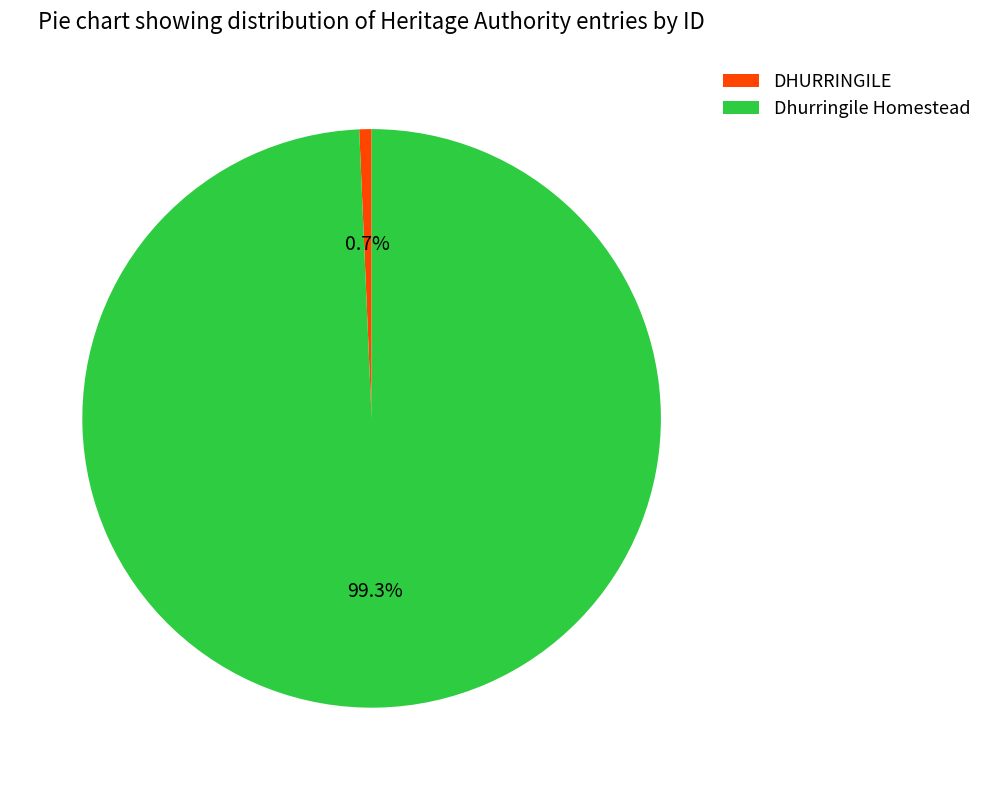

What percentage is the DHURRINGILE slice, to the nearest percent?

1%